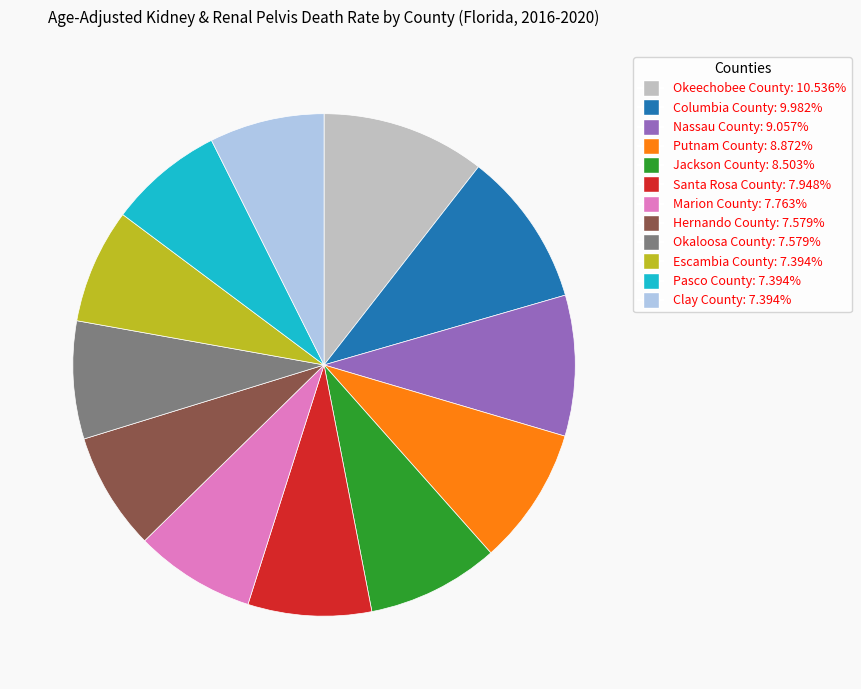

Which slice is the largest?

Okeechobee County